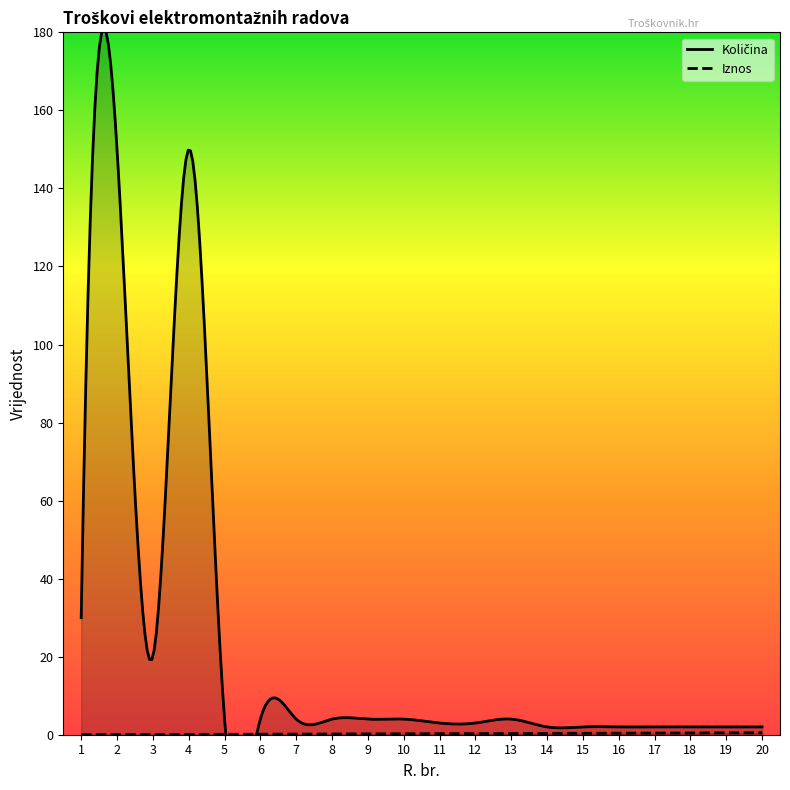

At which label is Količina closest to 76?

1